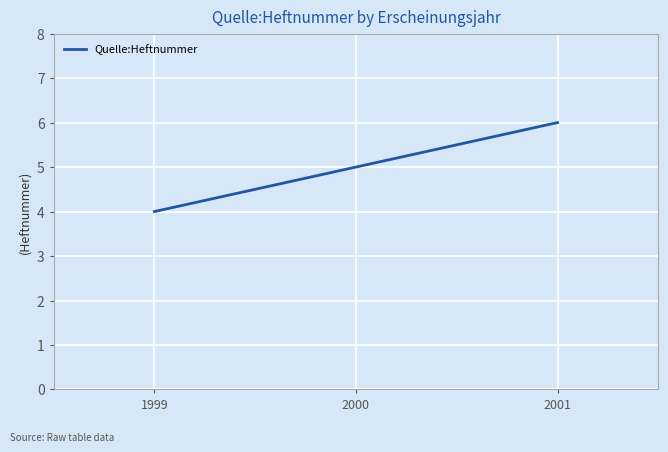

Count the number of categories in the chart.

3